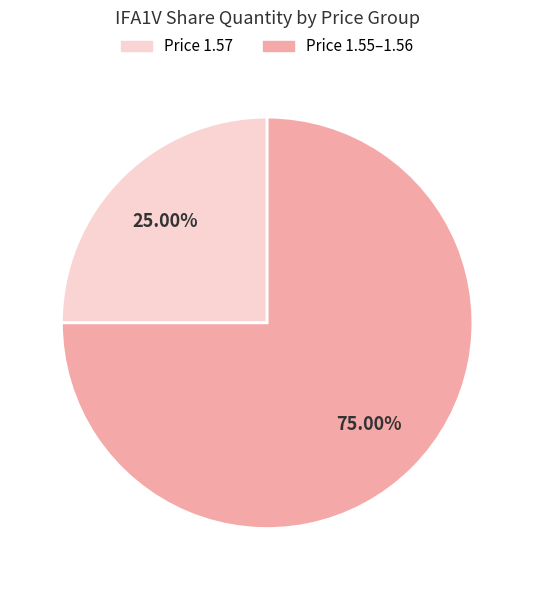

Count the number of slices in the pie.

2